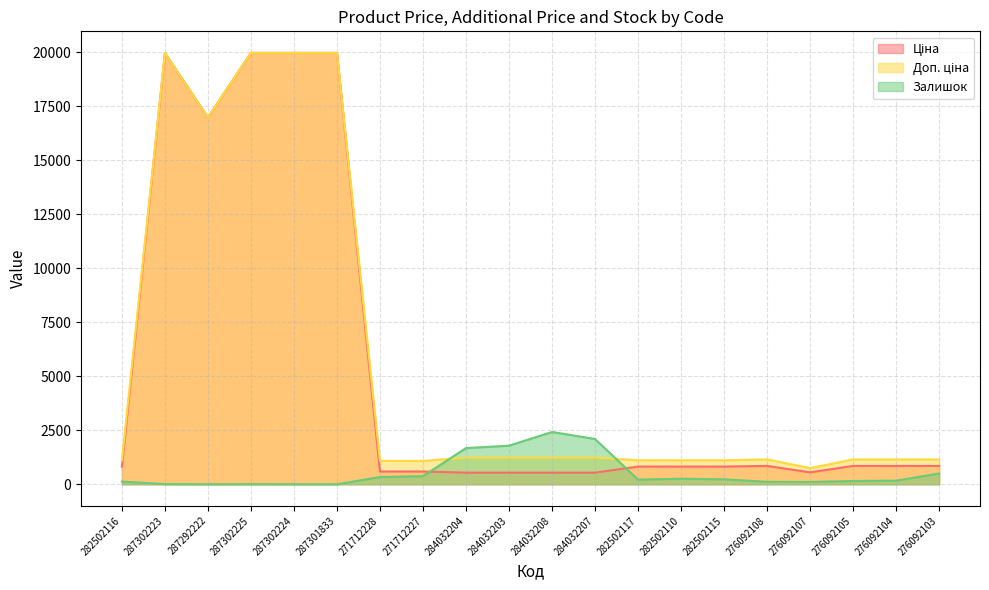

Which series changed the most between 271712228 and 284032203?

Залишок